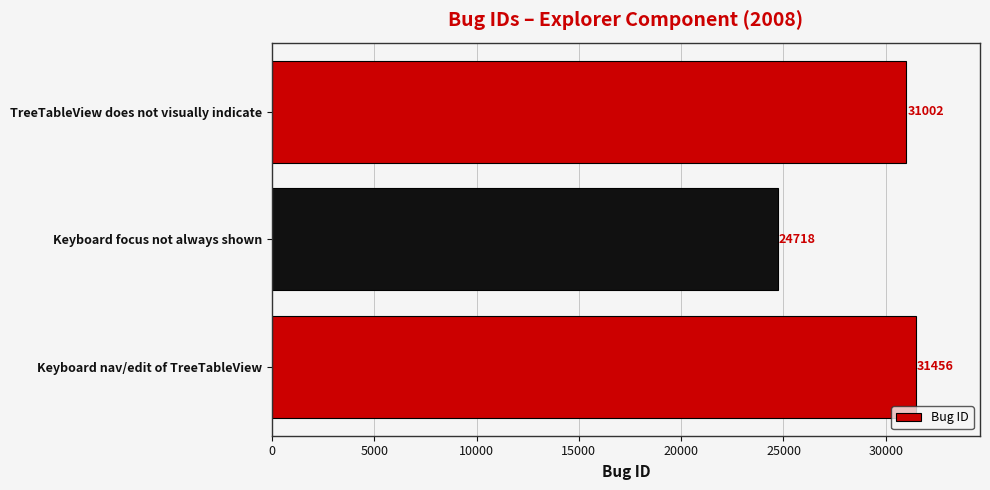

Where is the data nearest to the value 28087?

TreeTableView does not visually indicate